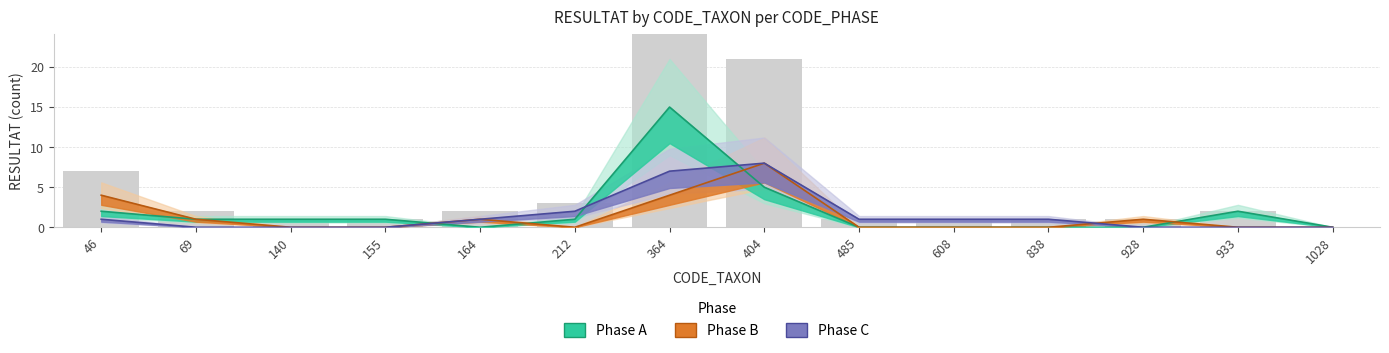

What is the average value of the Phase A series?

2